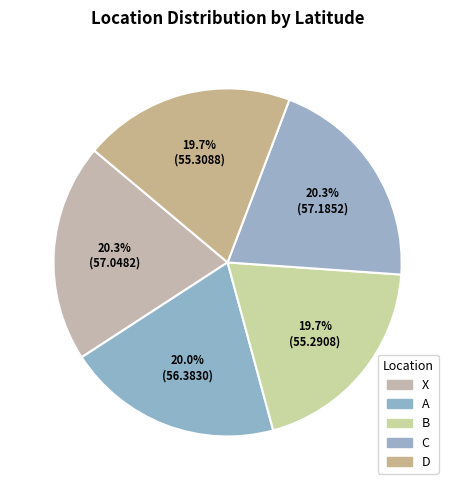

To the nearest percent, what percentage of the pie is B?

20%